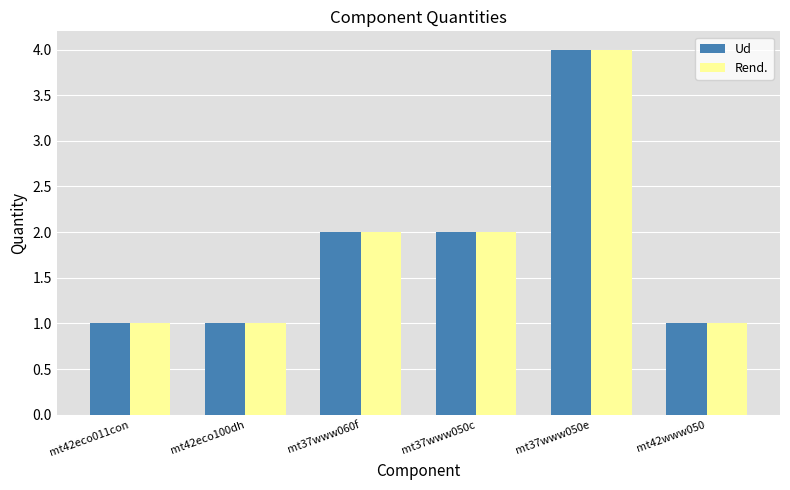

Reading right to left, what are all the values shown in this chart?

Ud: 1	4	2	2	1	1
Rend.: 1	4	2	2	1	1